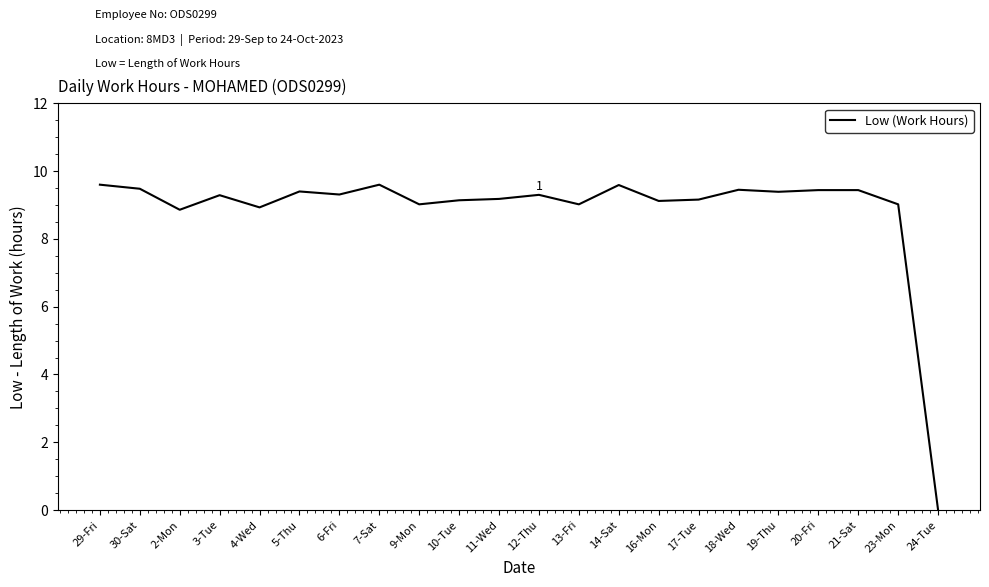

What is the greatest value displayed?

9.6